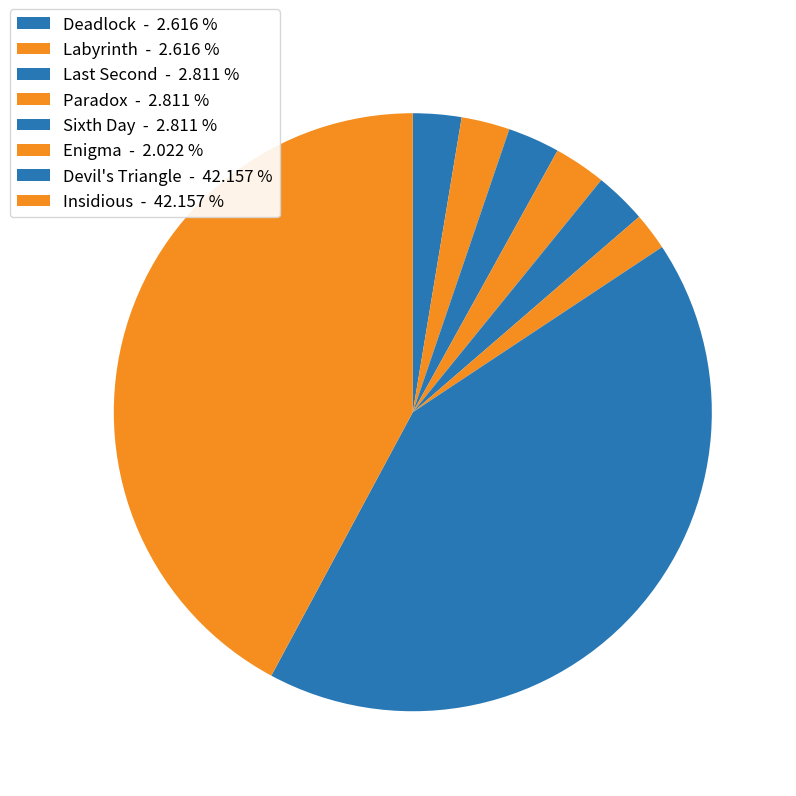

To the nearest percent, what is the difference between the largest and smallest slice percentages?

40%